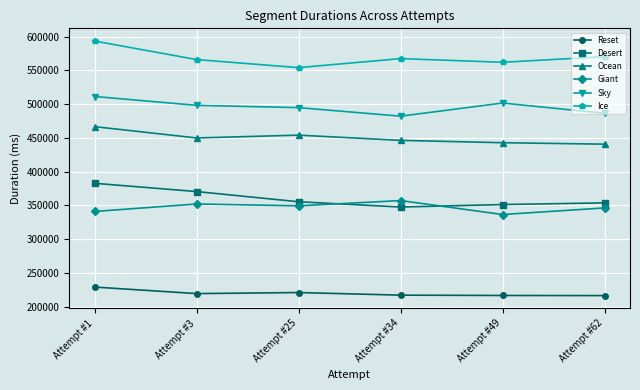

Is this an area chart (filled region under the line)?

No